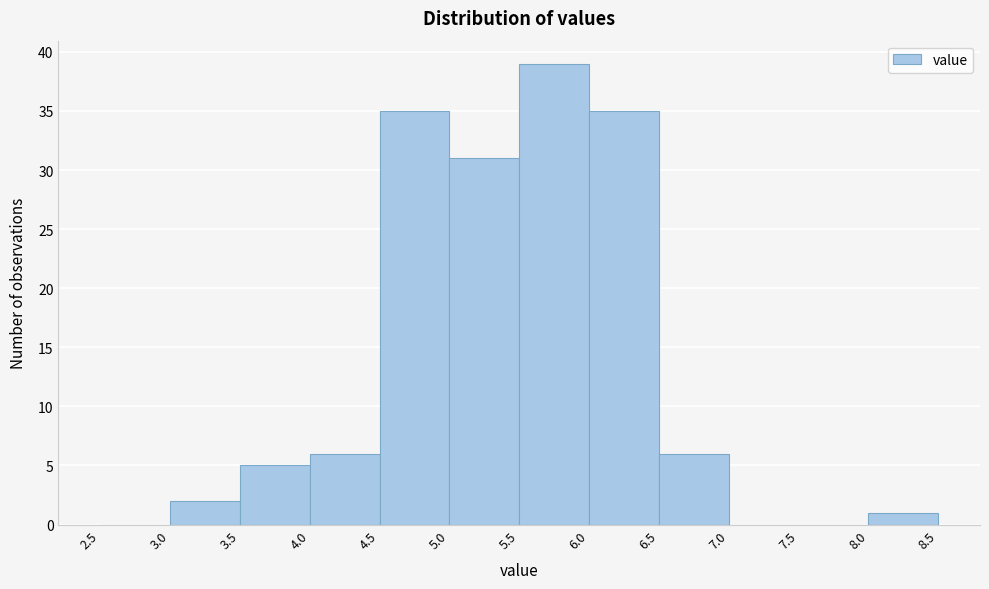

What is the height of the bar covering 8.0 to 8.5 on the x-axis? The values are not printed on the chart, so give them approximately, as read against the axis.

1